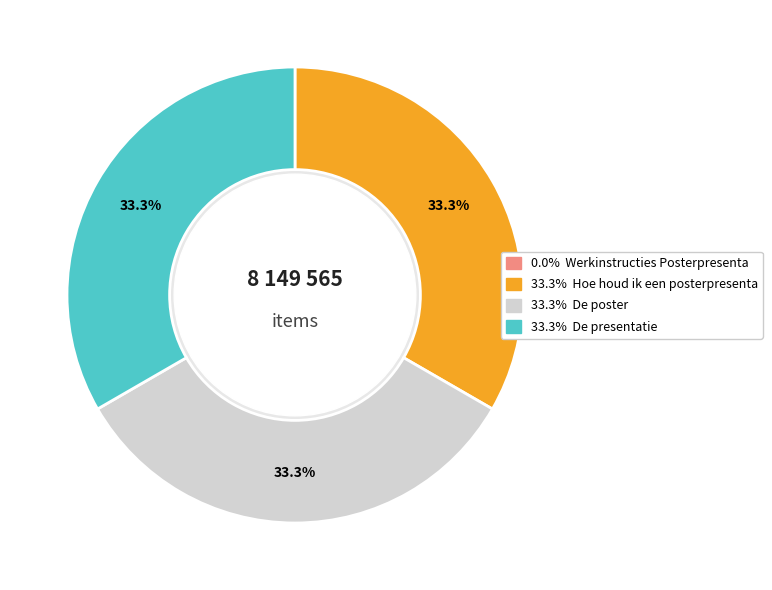

Does any single category account for the majority?

No